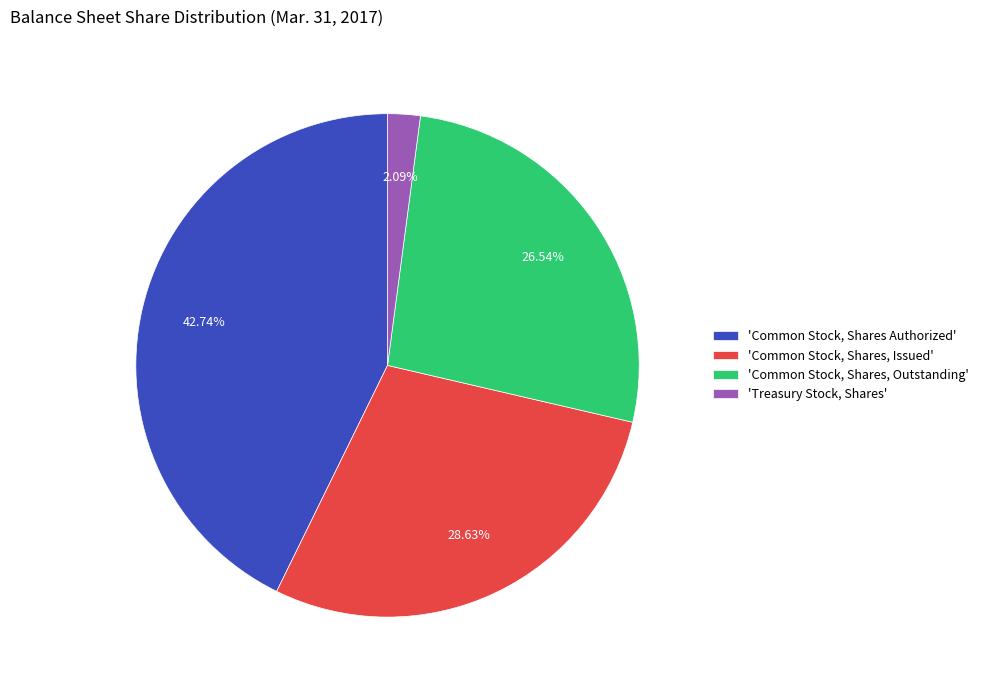

Which has a higher value, 'Common Stock, Shares, Outstanding' or 'Common Stock, Shares Authorized'?

'Common Stock, Shares Authorized'